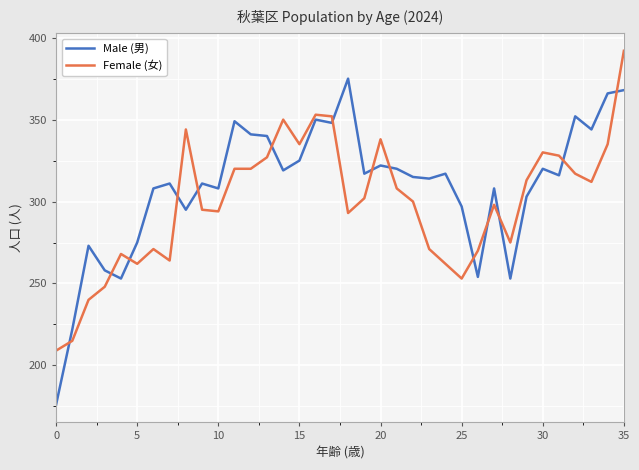

True or false: Female (女) and Male (男) intersect in this chart.

True